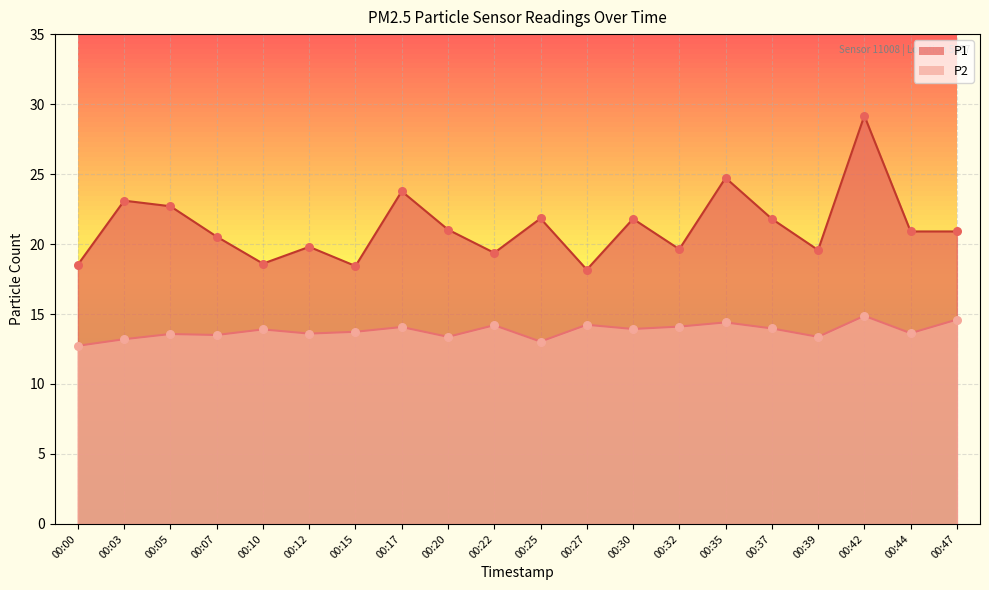

What are all the series names shown in the legend?

P1, P2